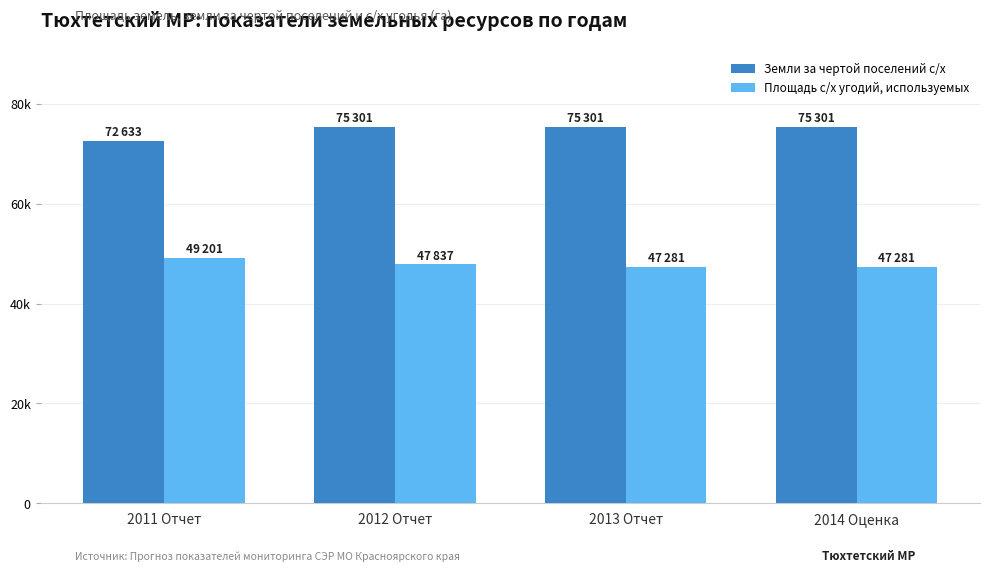

What is the difference between the Площадь с/х угодий, используемых values at 2013 Отчет and 2012 Отчет?

556